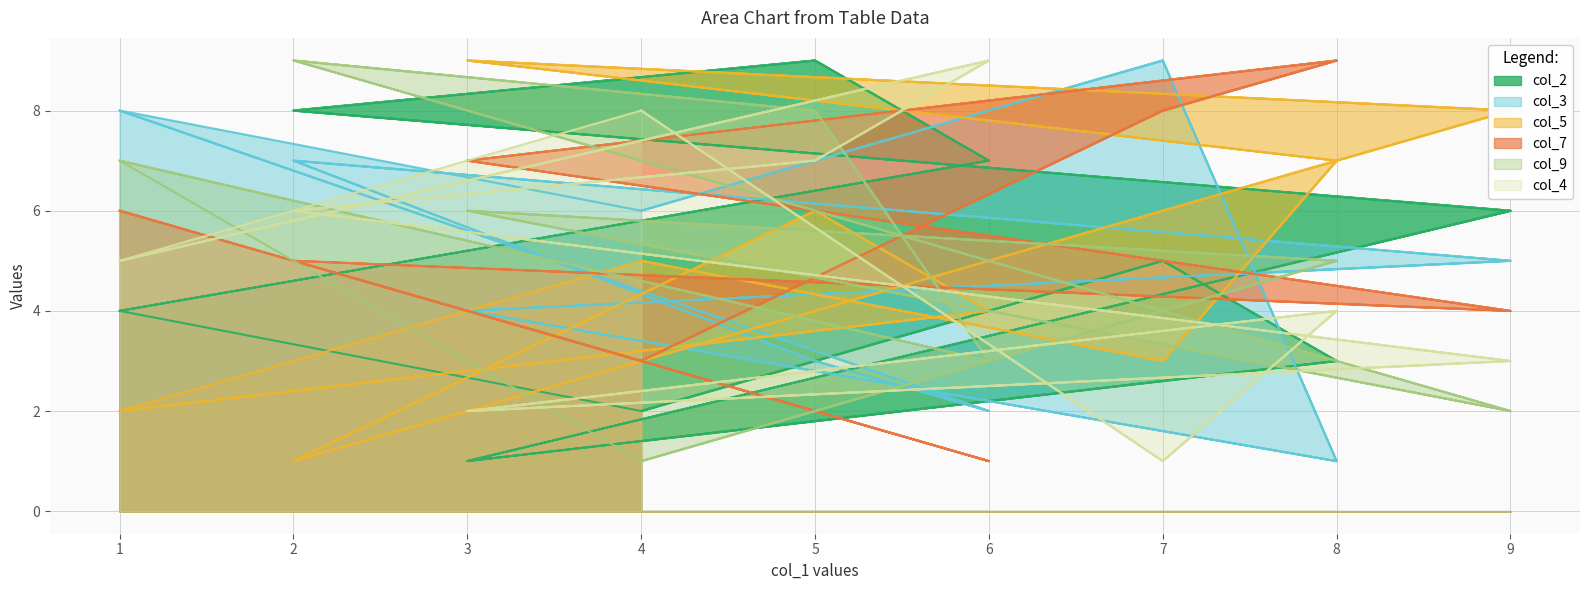

How many interior local valleys does the col_7 series have?

5